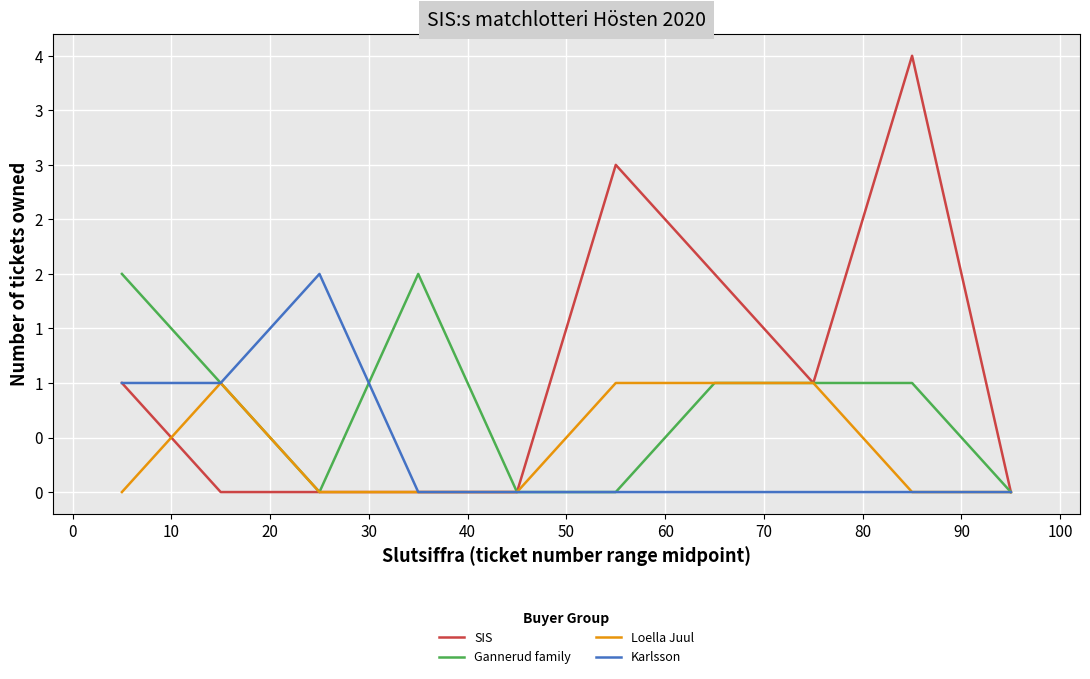

What are all the series names shown in the legend?

SIS, Gannerud family, Loella Juul, Karlsson